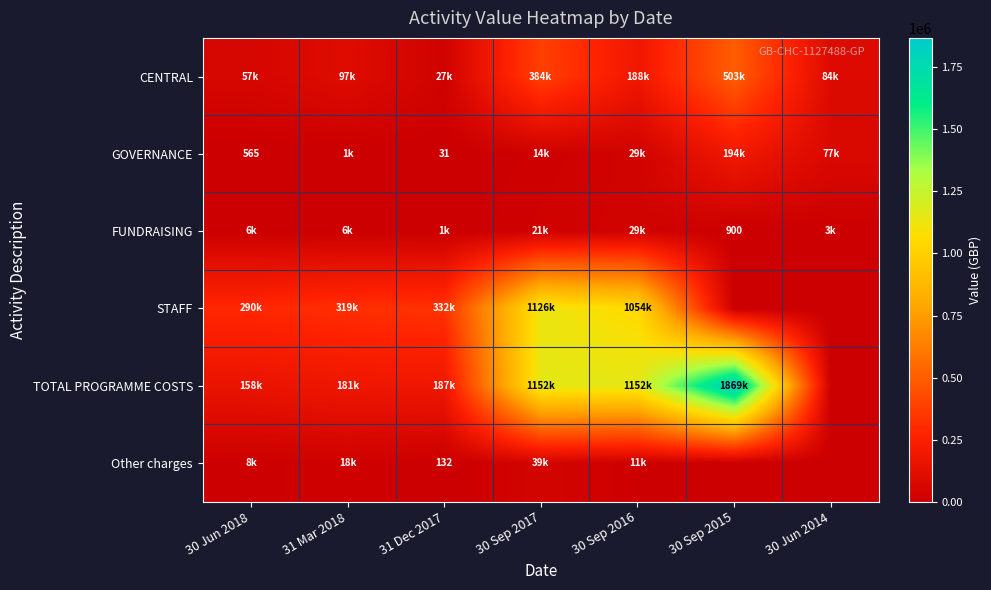

True or false: Other charges has a value of 5357.6 at 30 Sep 2016.

False